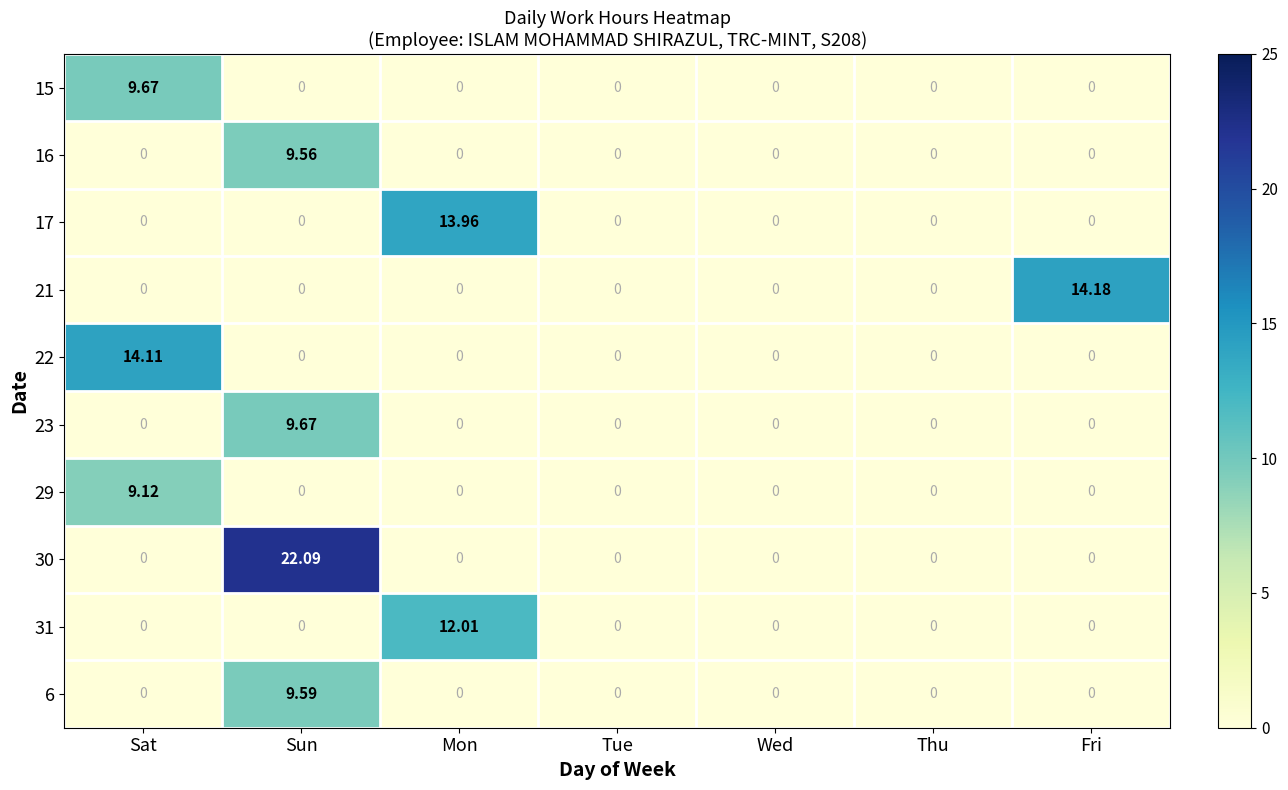

At which category is the sum across all series the highest?

Sun